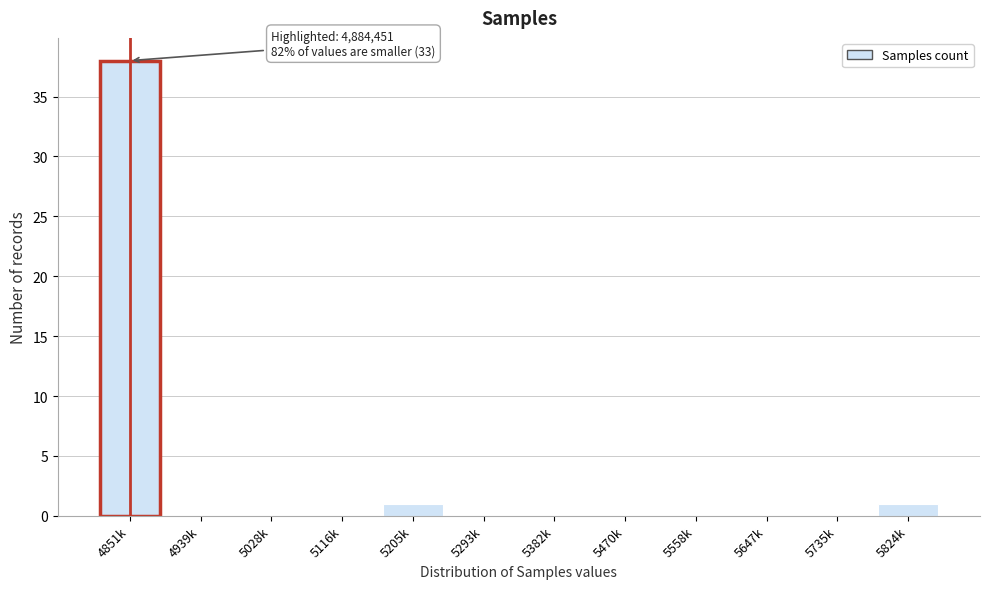

Reading right to left, list all the values displayed in this chart.

5824k=1	5735k=0	5647k=0	5558k=0	5470k=0	5382k=0	5293k=0	5205k=1	5116k=0	5028k=0	4939k=0	4851k=38